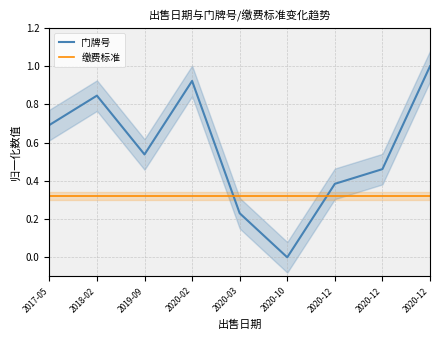

What is the label of the 4th point from the right?

2020-10